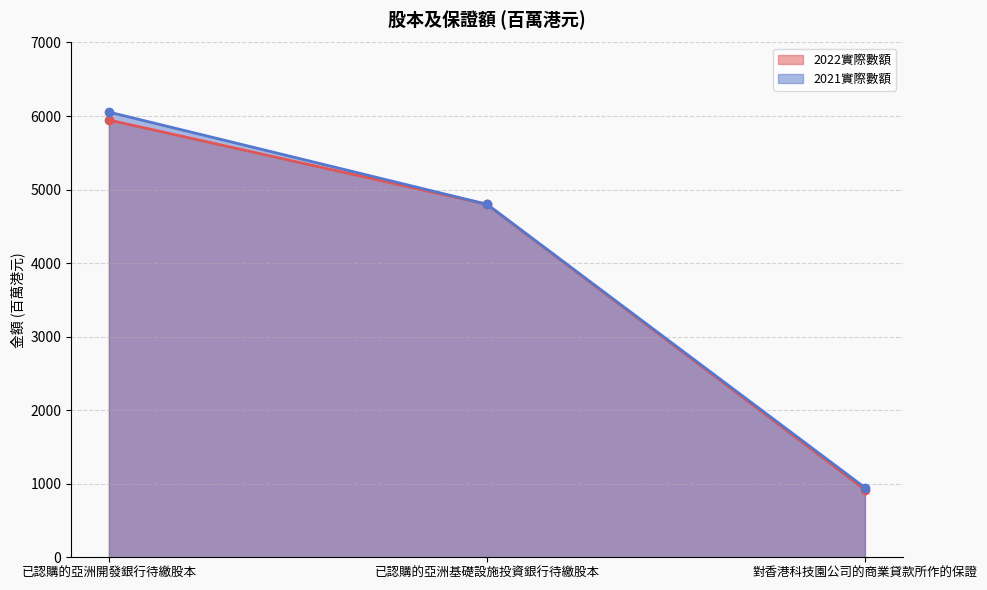

Is it true that 2021實際數額 equals 1252 at 對香港科技園公司的商業貸款所作的保證?

False